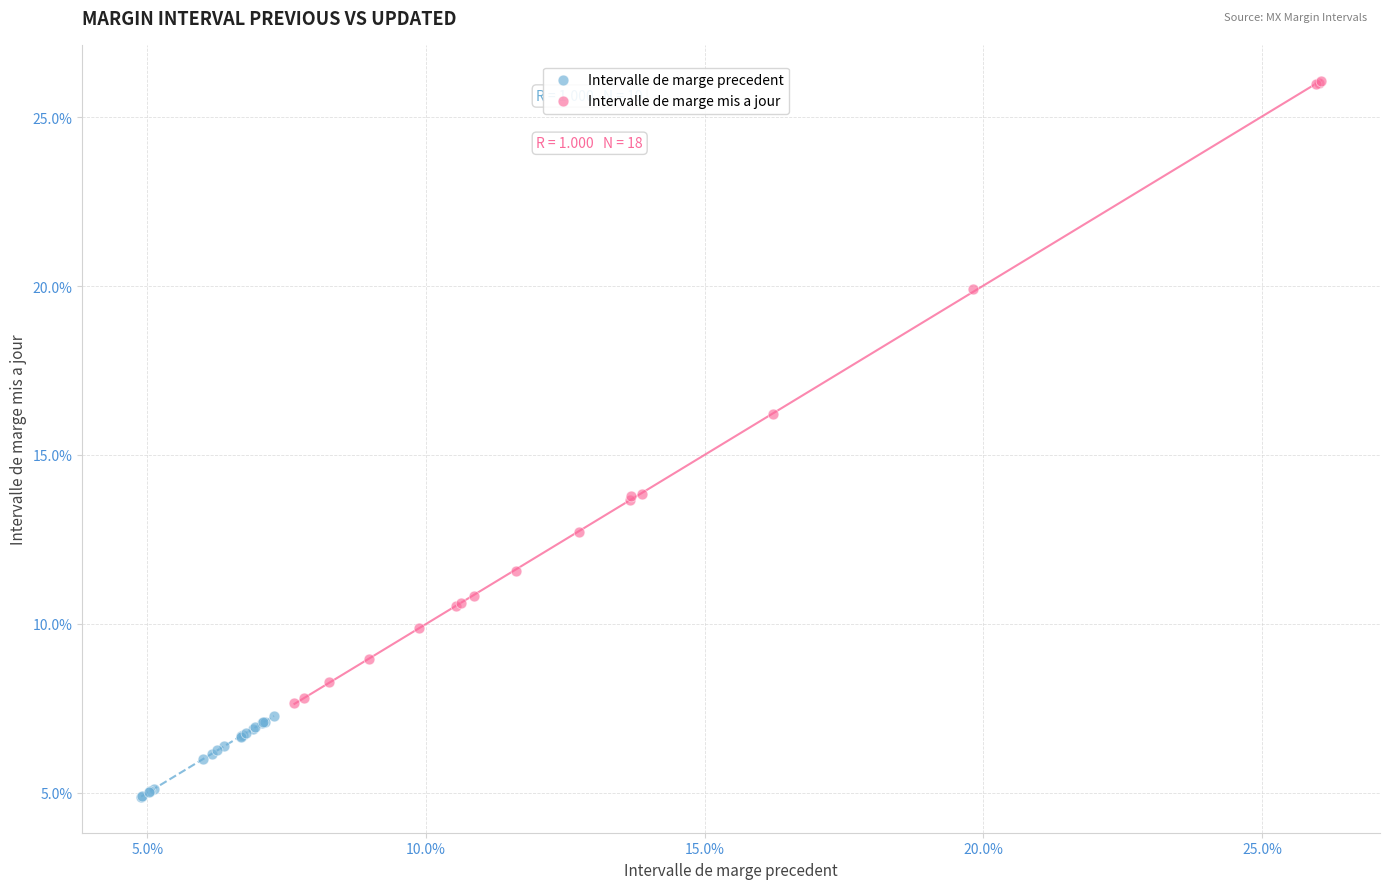

Which series reaches the minimum Y coordinate?

Intervalle de marge precedent